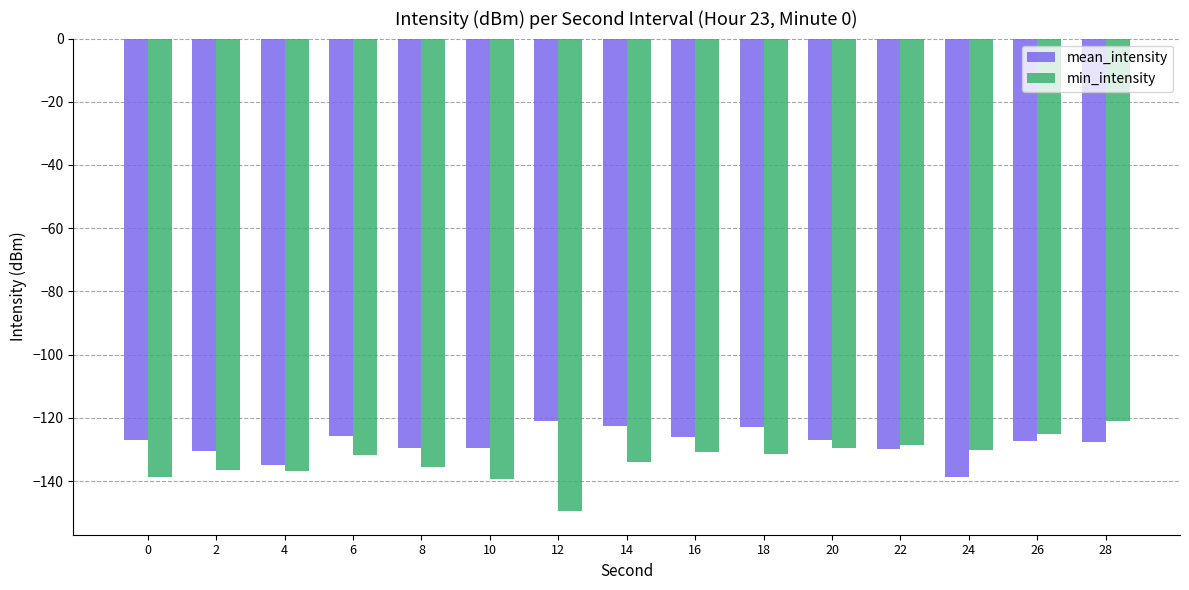

How many bars are there in each group?

2